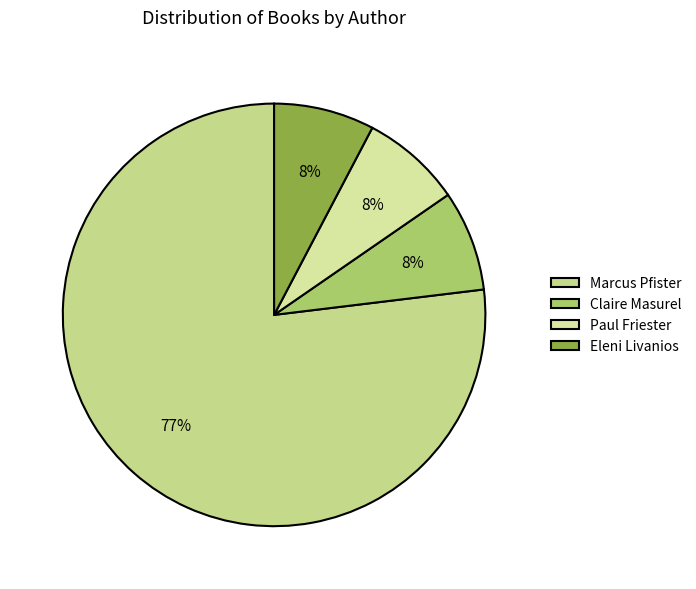

How many segments does this pie chart have?

4